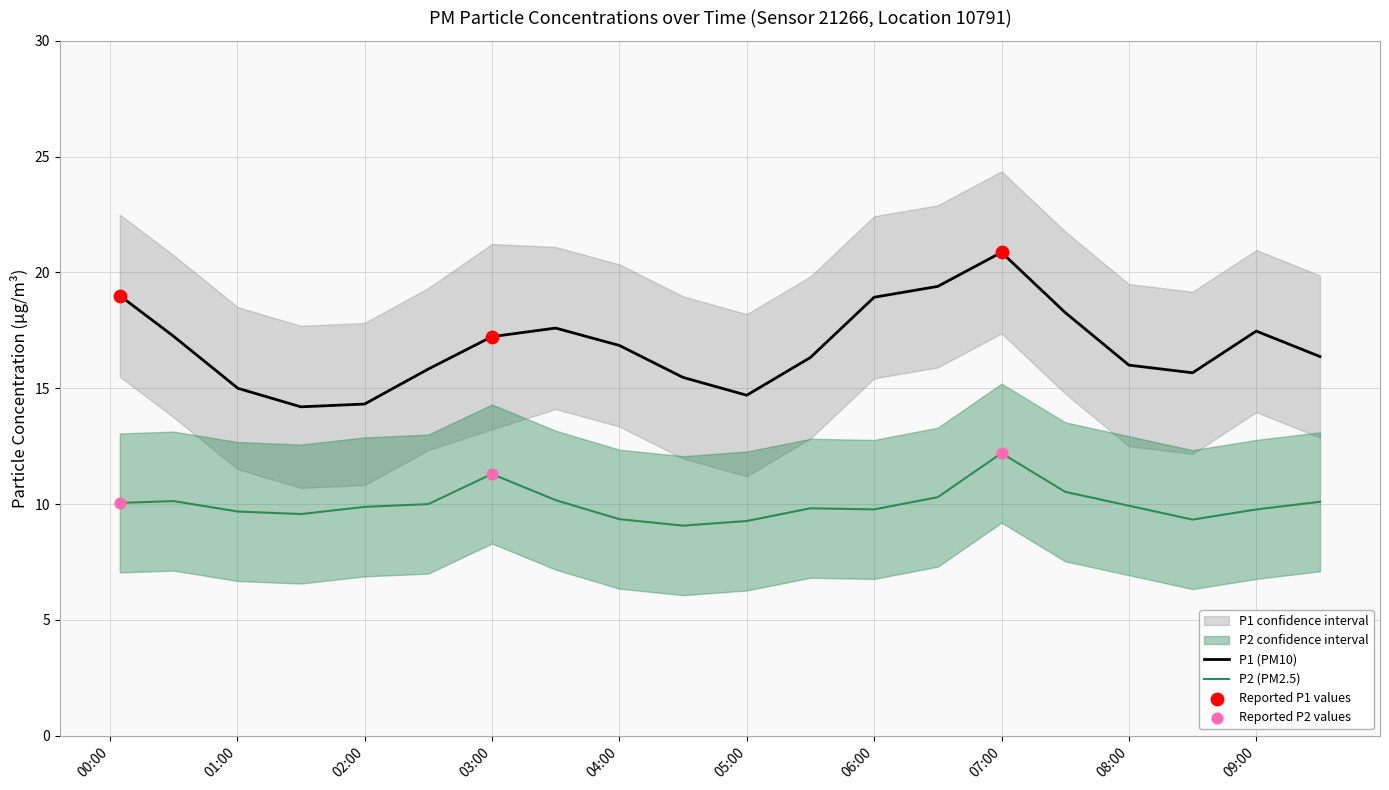

Which series reaches the maximum Y coordinate?

P1_upper